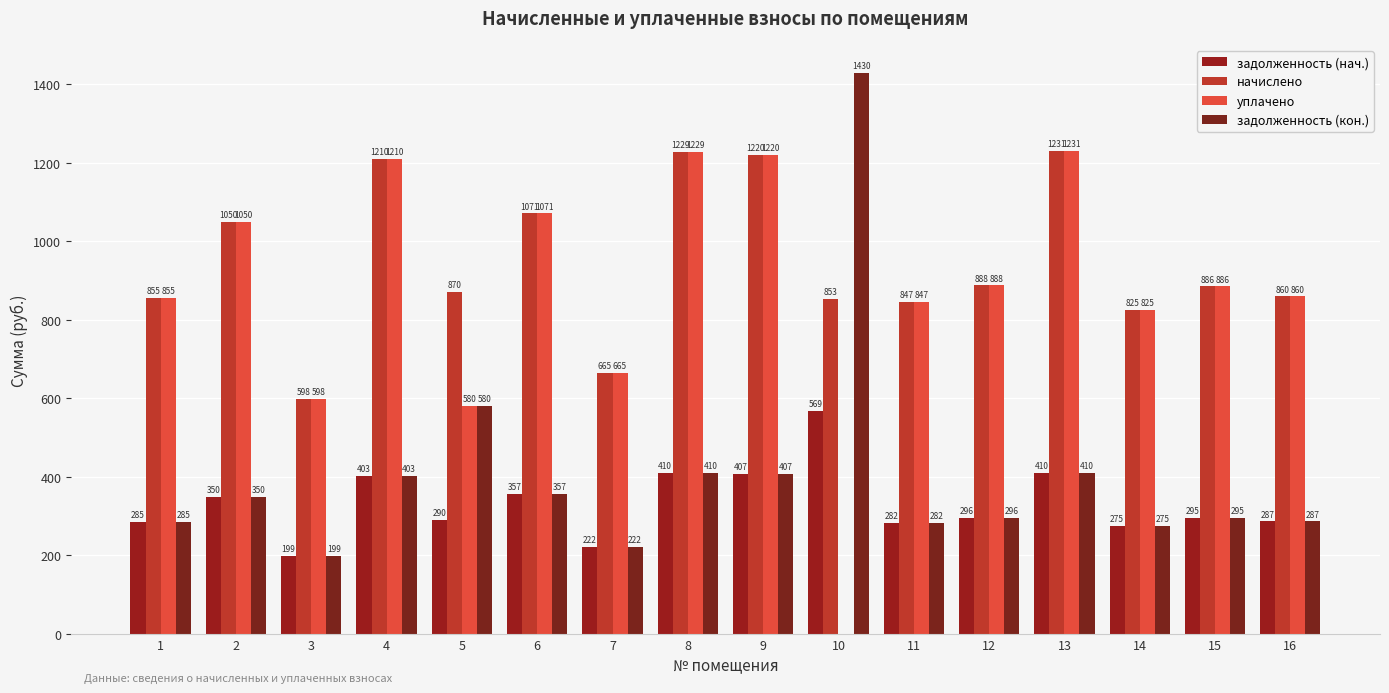

What is the highest value of the задолженность (кон.) series?

1429.5